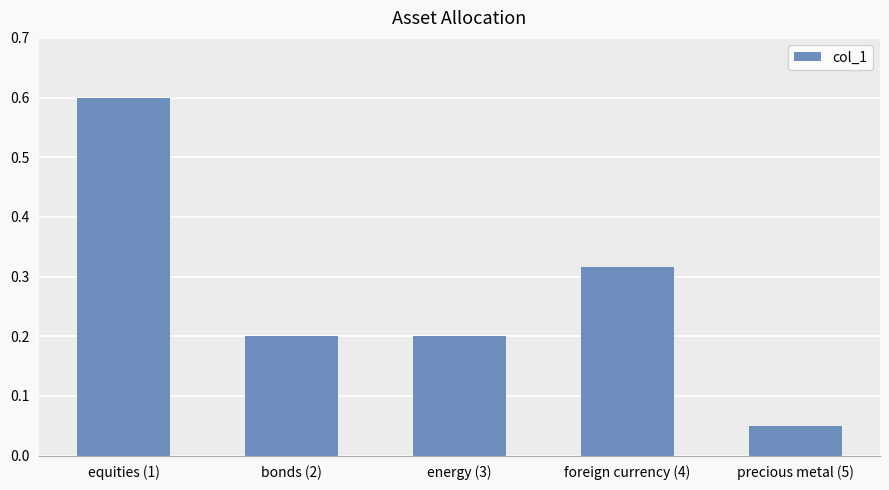

What is the value of the 3rd bar from the left?

0.2